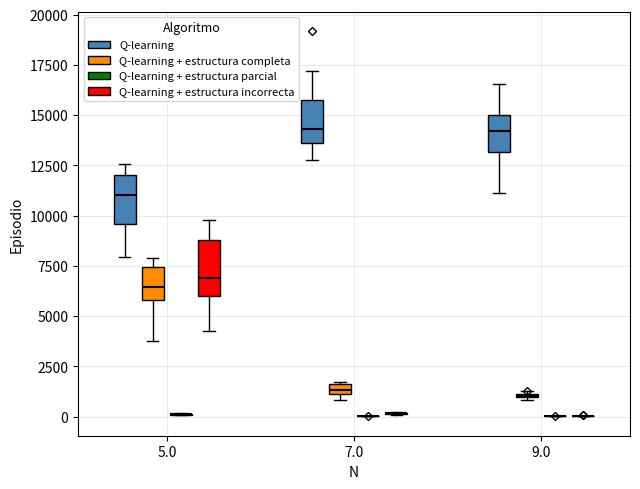

Where is the upper edge of the box for 7.0 (Q-learning + estructura completa) on the y-axis? The values are not printed on the chart, so give them approximately, as read against the axis.

1500